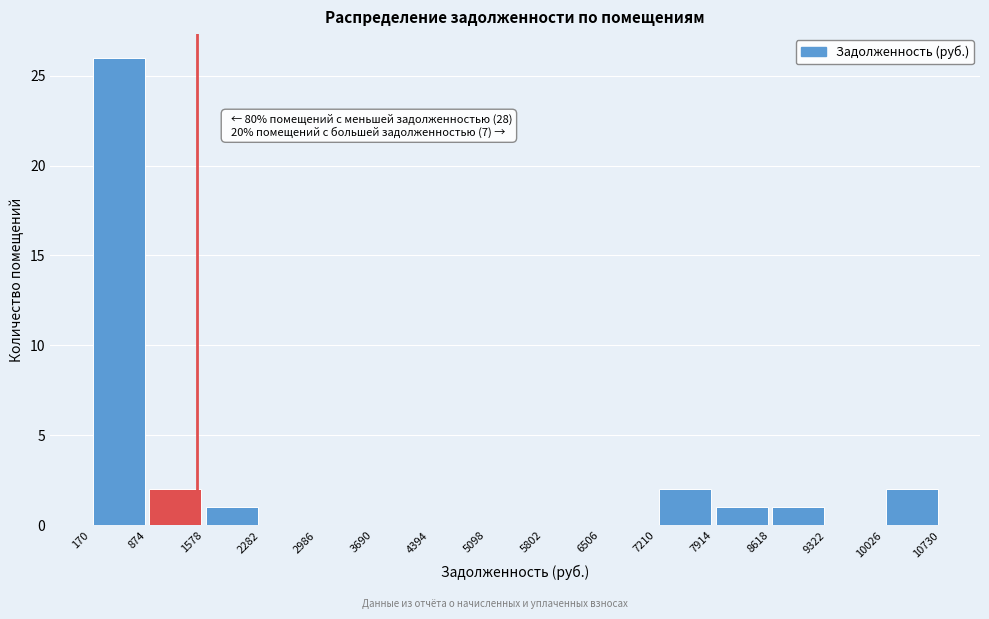

Over which range of the x-axis is the bar tallest?

170 to 874